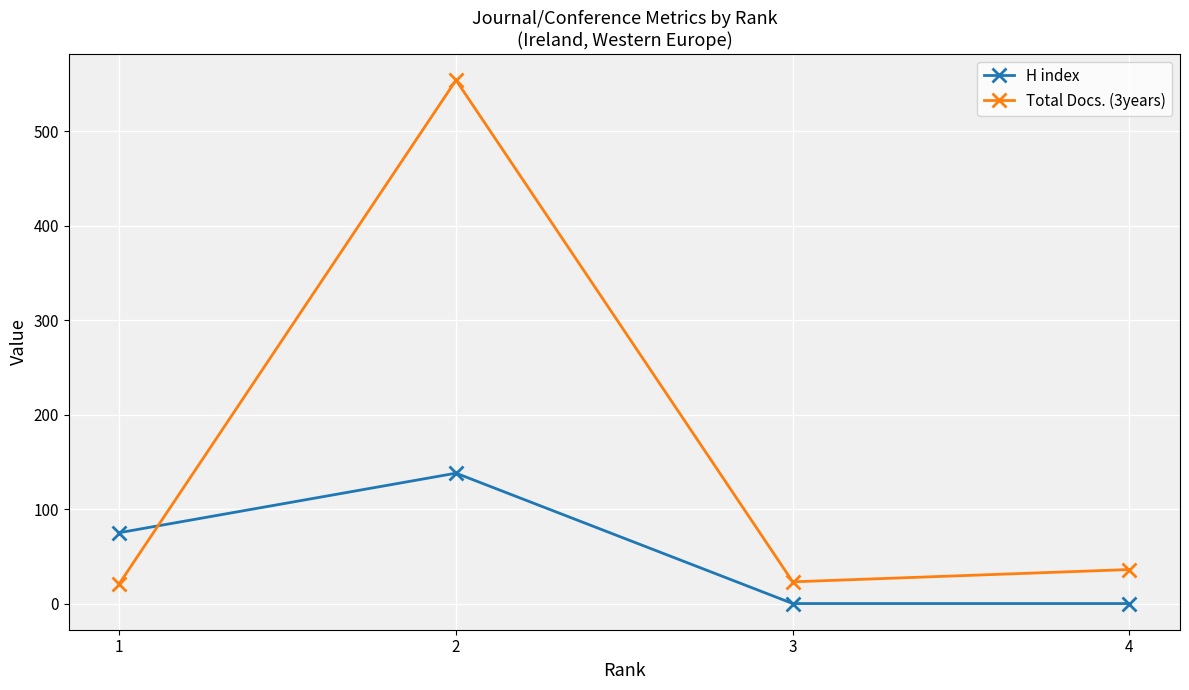

How many times do H index and Total Docs. (3years) cross each other?

1